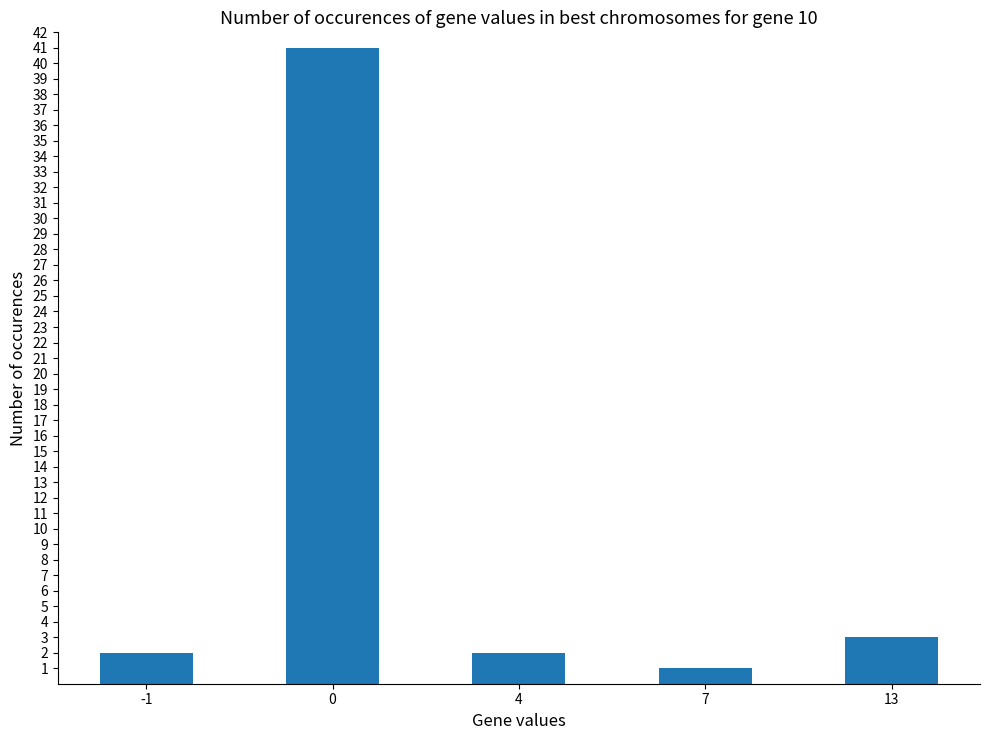

What is the average value?

10